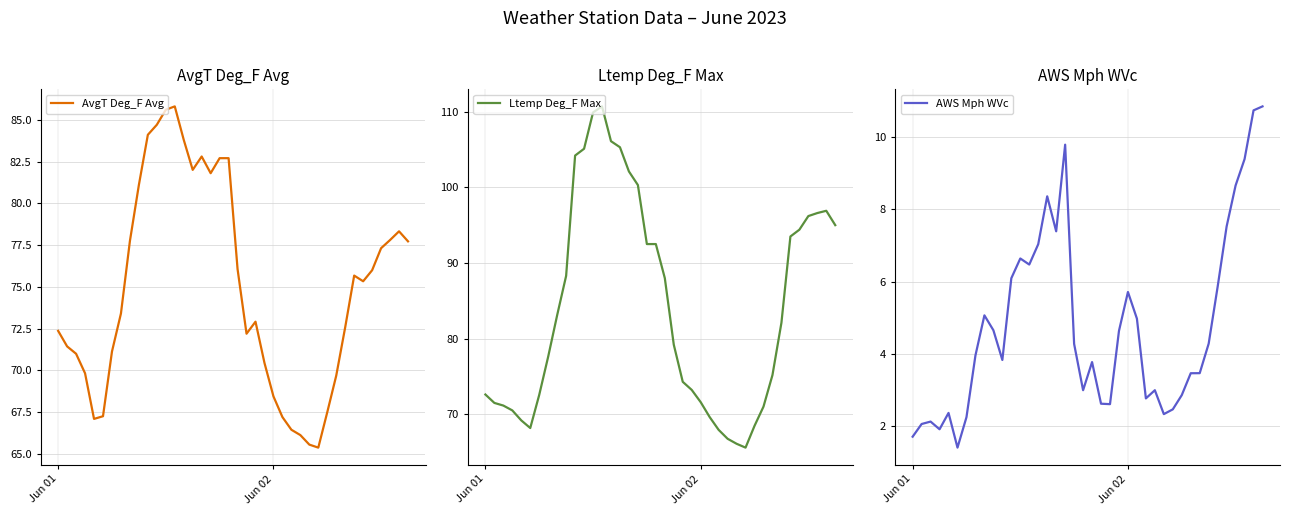

True or false: AvgT Deg_F Avg and Ltemp Deg_F Max cross at least once.

False